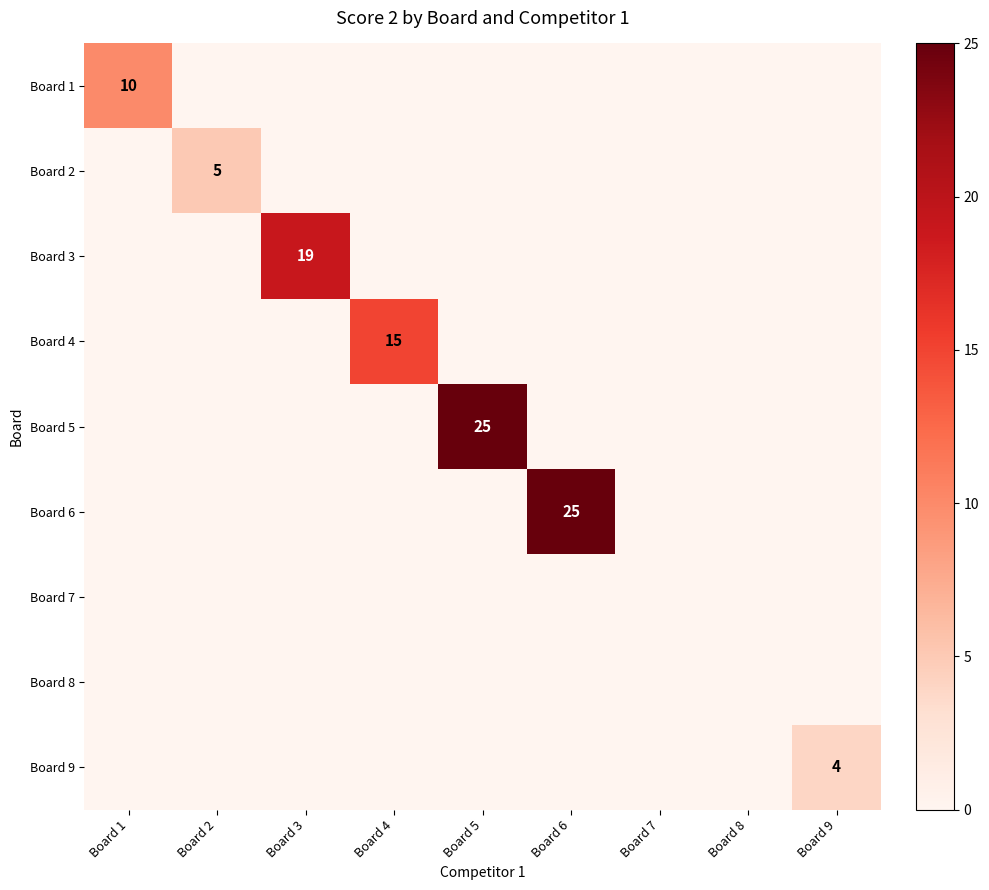

List the labels in order of Board 4 value, smallest first.

Board 1, Board 2, Board 3, Board 5, Board 6, Board 7, Board 8, Board 9, Board 4